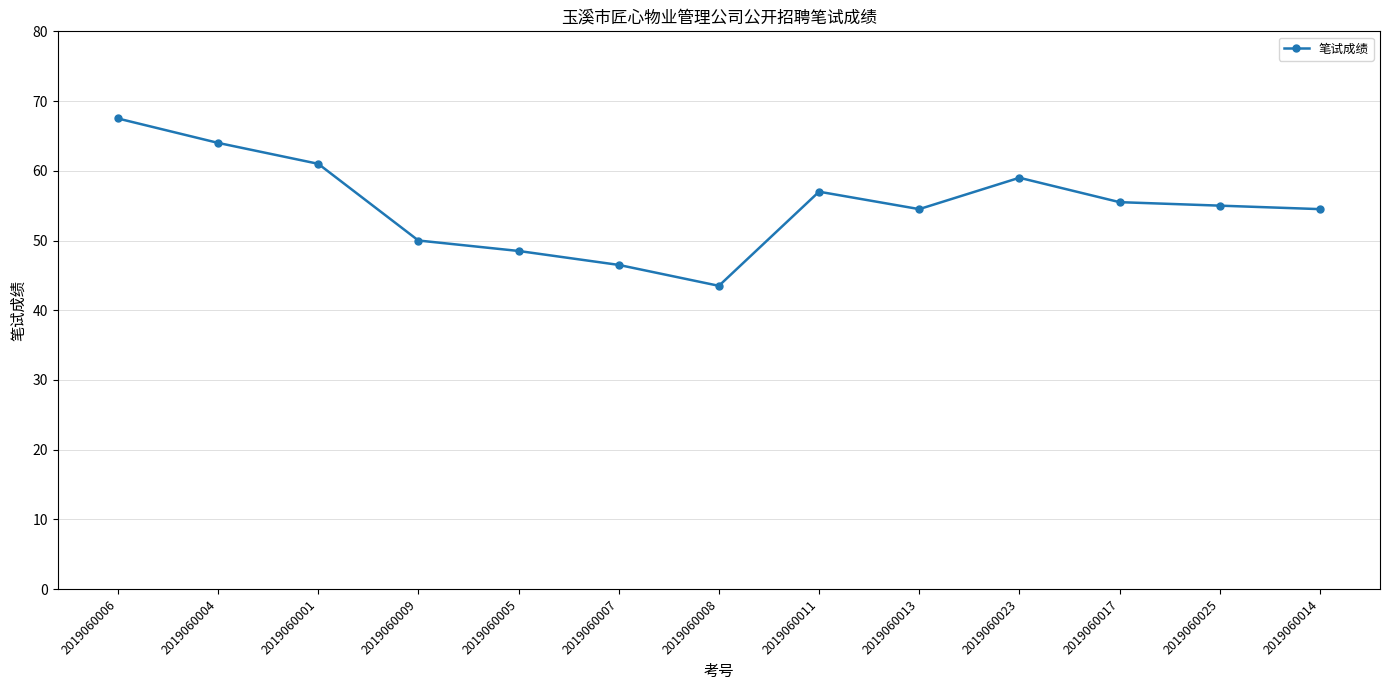

How many data points does each series have?

13